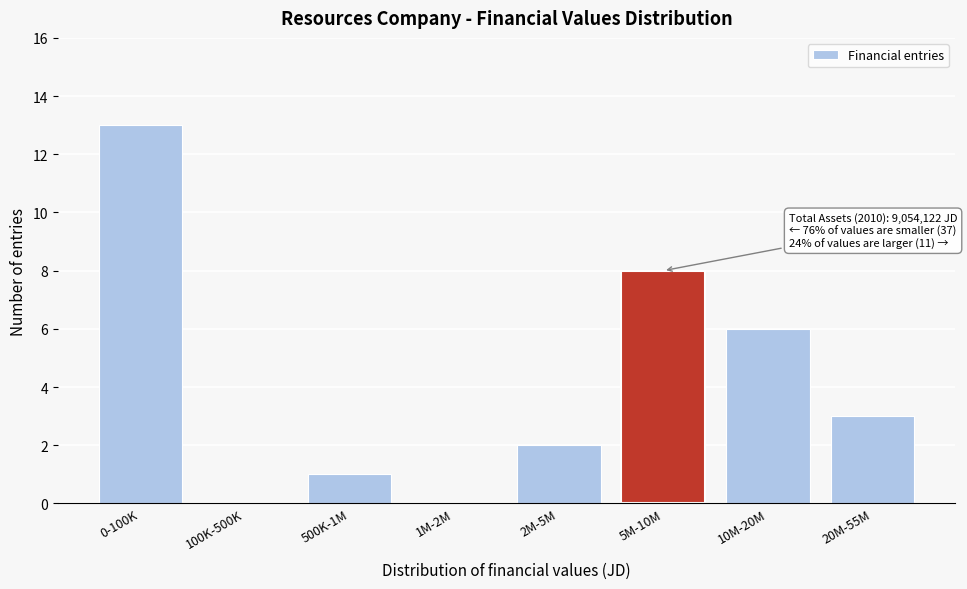

Reading right to left, transcribe all the data shown in this chart.

20M-55M=3	10M-20M=6	5M-10M=8	2M-5M=2	1M-2M=0	500K-1M=1	100K-500K=0	0-100K=13